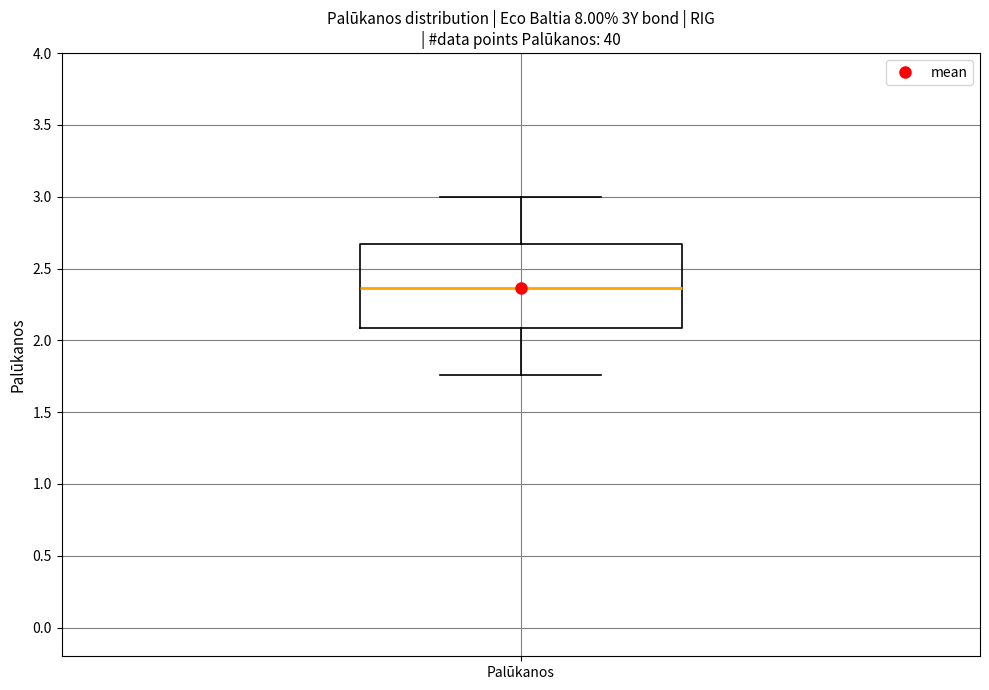

Where does the median line of the box for Palūkanos sit on the y-axis? The values are not printed on the chart, so give them approximately, as read against the axis.

2.35